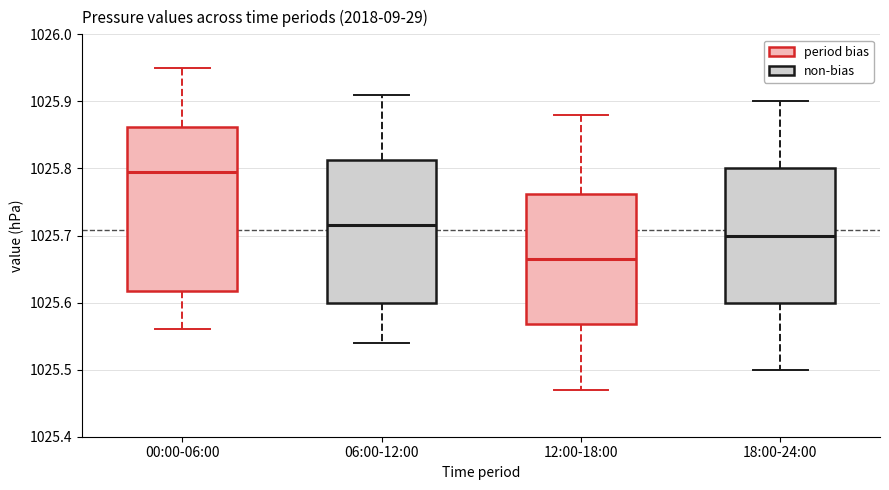

Which box has the highest median line?

00:00-06:00